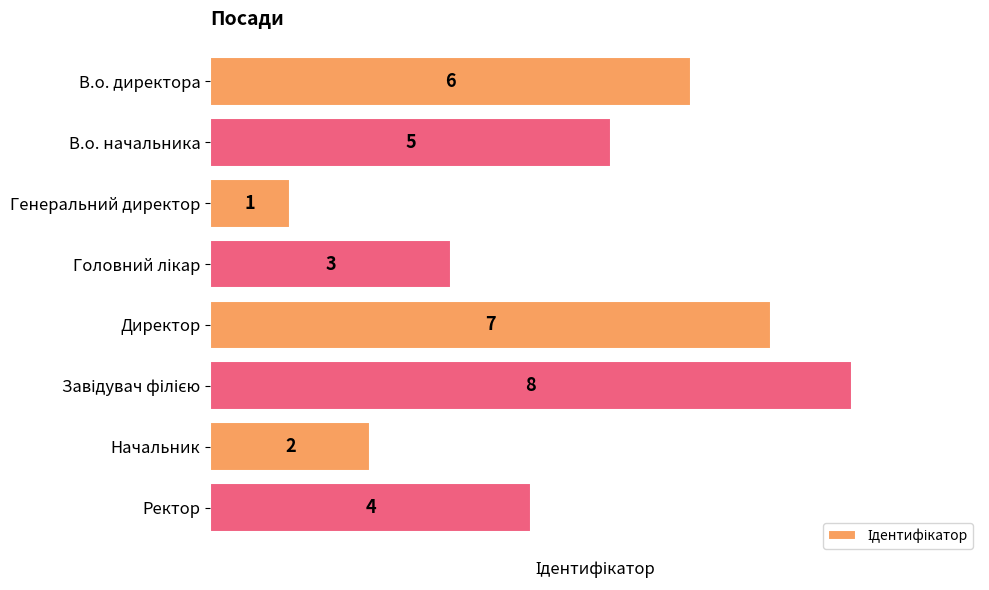

What is the ratio of the value at Ректор to the value at Начальник?

2.0